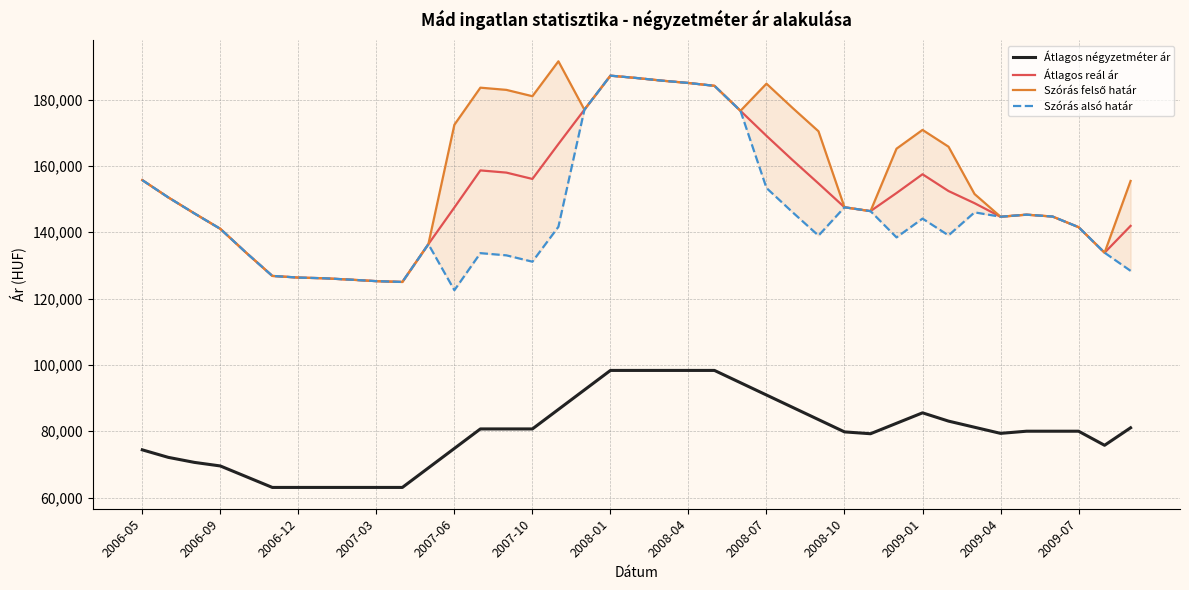

The Szórás alsó határ series shows 128369 at 38. True or false?

True